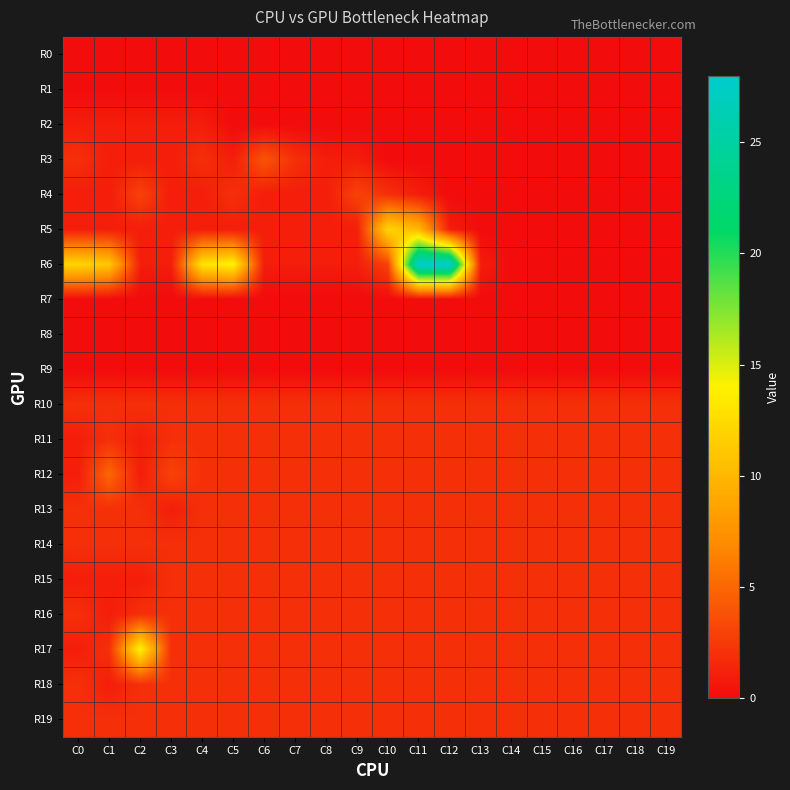

What is the sum of the R13 values at C0 and C1?

4